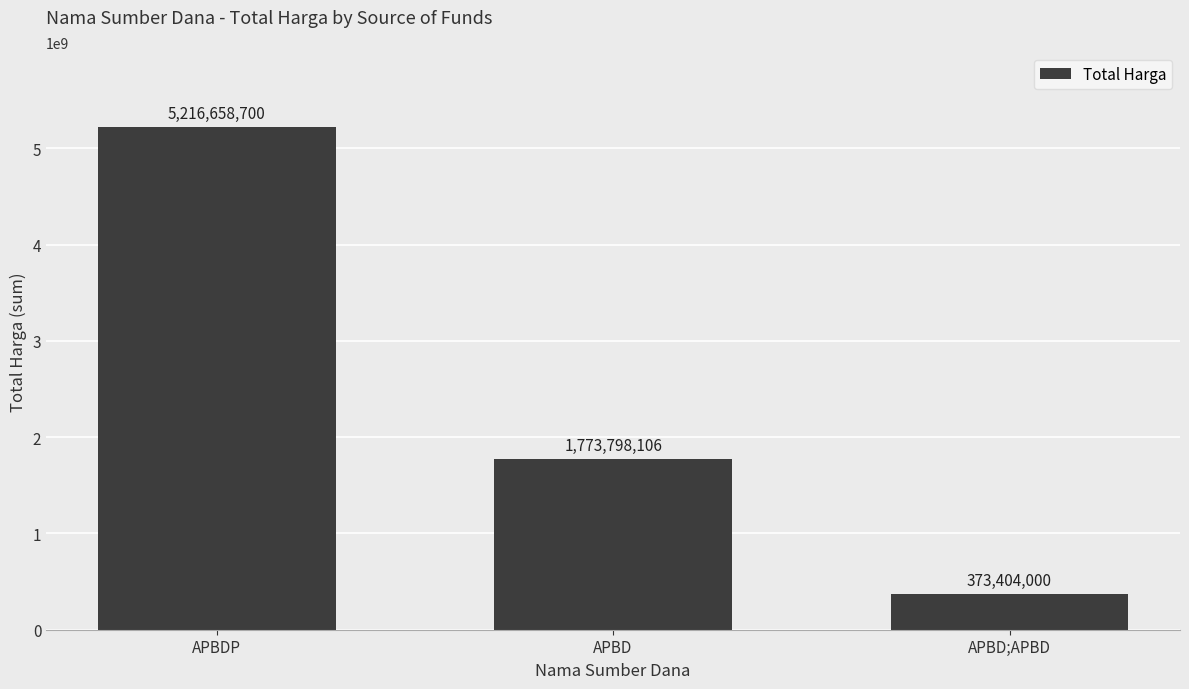

Reading left to right, list all the values displayed in this chart.

APBDP=5216658700	APBD=1773798106	APBD;APBD=373404000